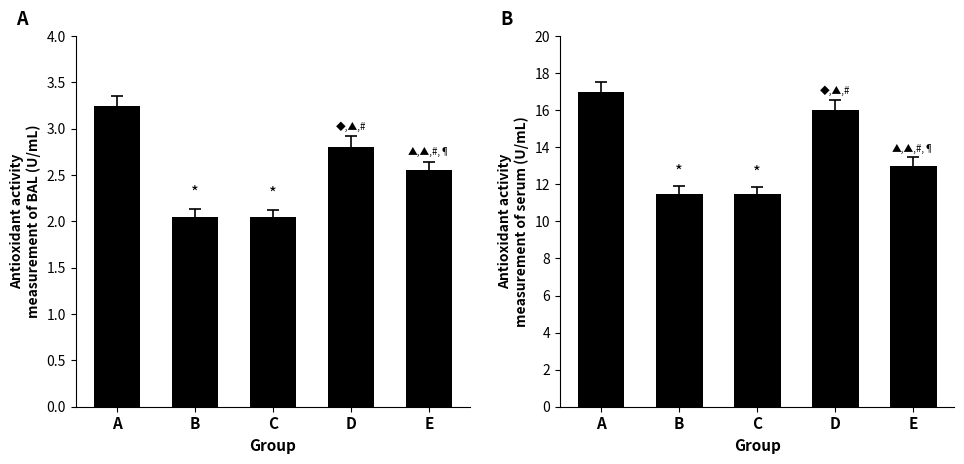

List the labels in order of BAL value, smallest first.

B, C, E, D, A